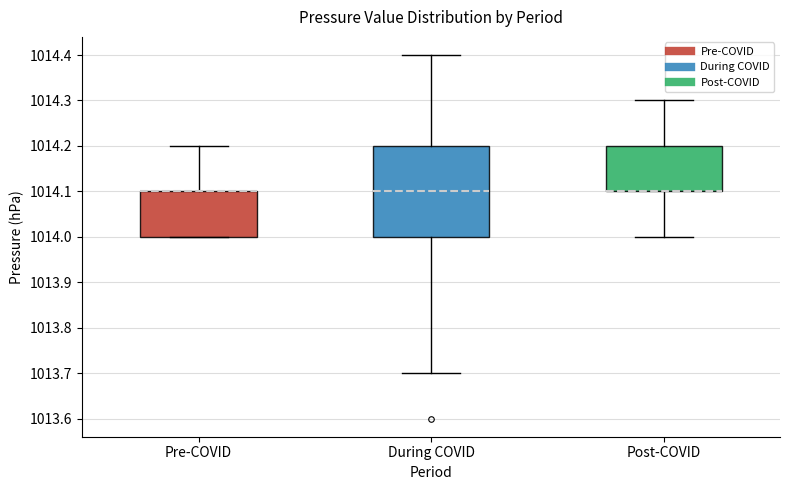

Reading left to right, read every box against the y-axis: the position of its median line, the range the box covers, and the ends of its whiskers. The values are not printed on the chart, so give them approximately, as read against the axis.

Pre-COVID: median 1014.1 (drawn on the box's upper edge), box 1014.0 to 1014.1, whiskers 1014.0 to 1014.2
During COVID: median 1014.1, box 1014.0 to 1014.2, whiskers 1013.7 to 1014.4
Post-COVID: median 1014.1 (drawn on the box's lower edge), box 1014.1 to 1014.2, whiskers 1014.0 to 1014.3